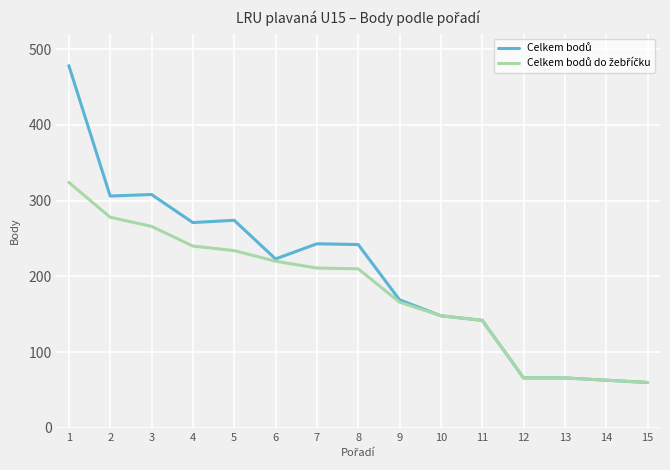

What is the smallest value displayed?

60